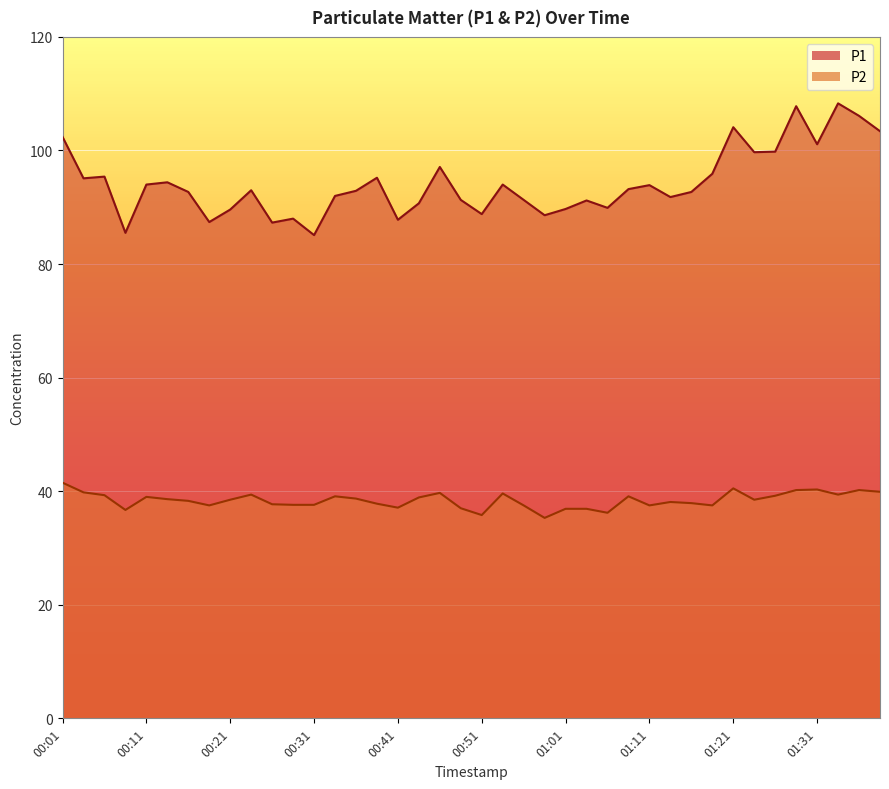

At how many categories does at least one series exceed 58?

40